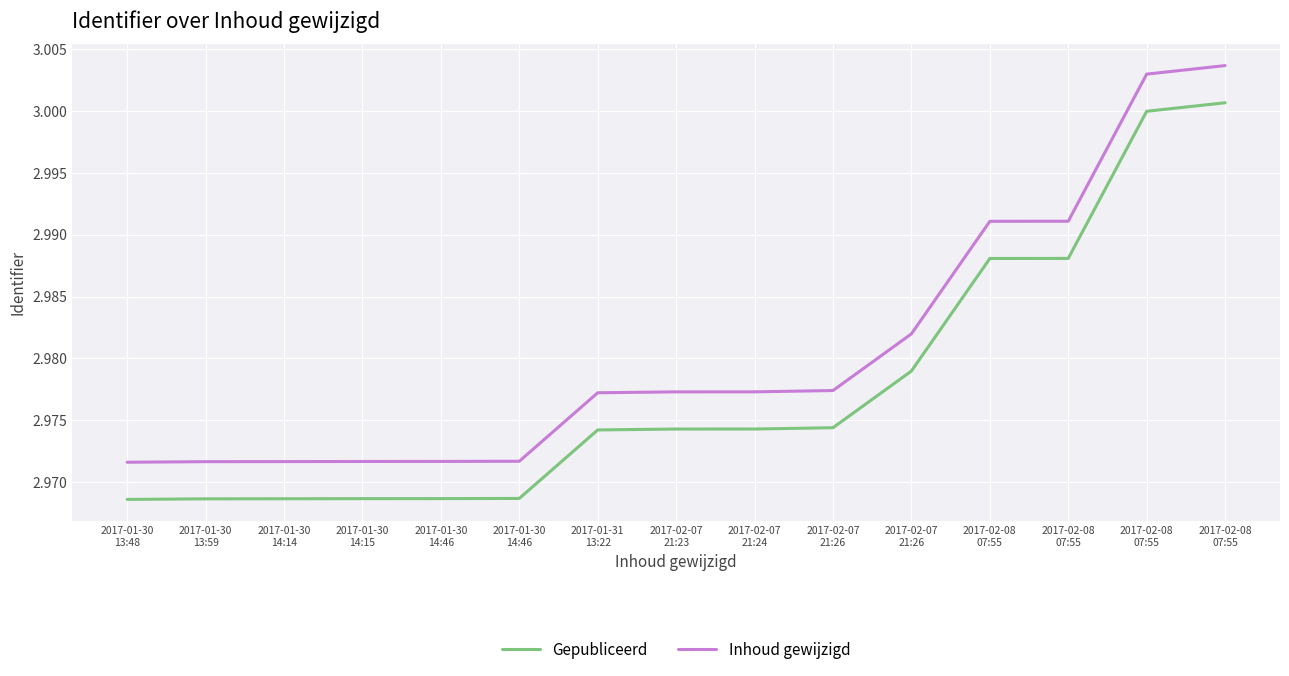

Which series changed the most between 2017-02-07
21:24 and 2017-02-07
21:26?

Gepubliceerd